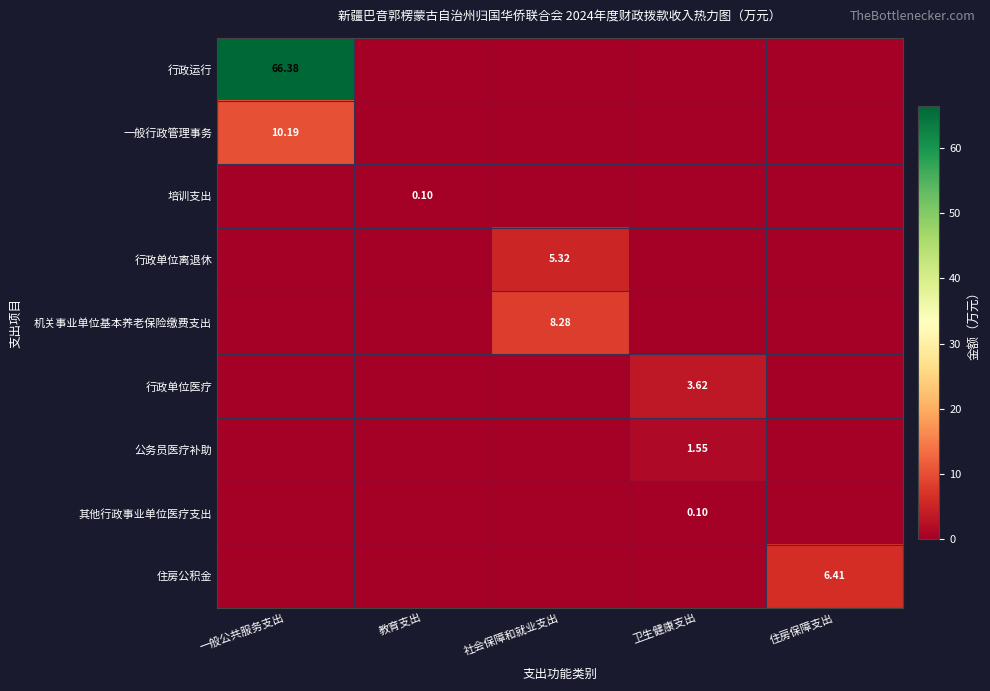

True or false: 机关事业单位基本养老保险缴费支出 has a value of -5.4 at 住房保障支出.

False